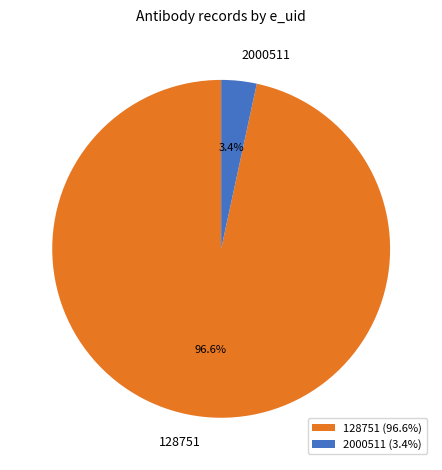

The 2000511 slice represents 16% of the pie. True or false?

False